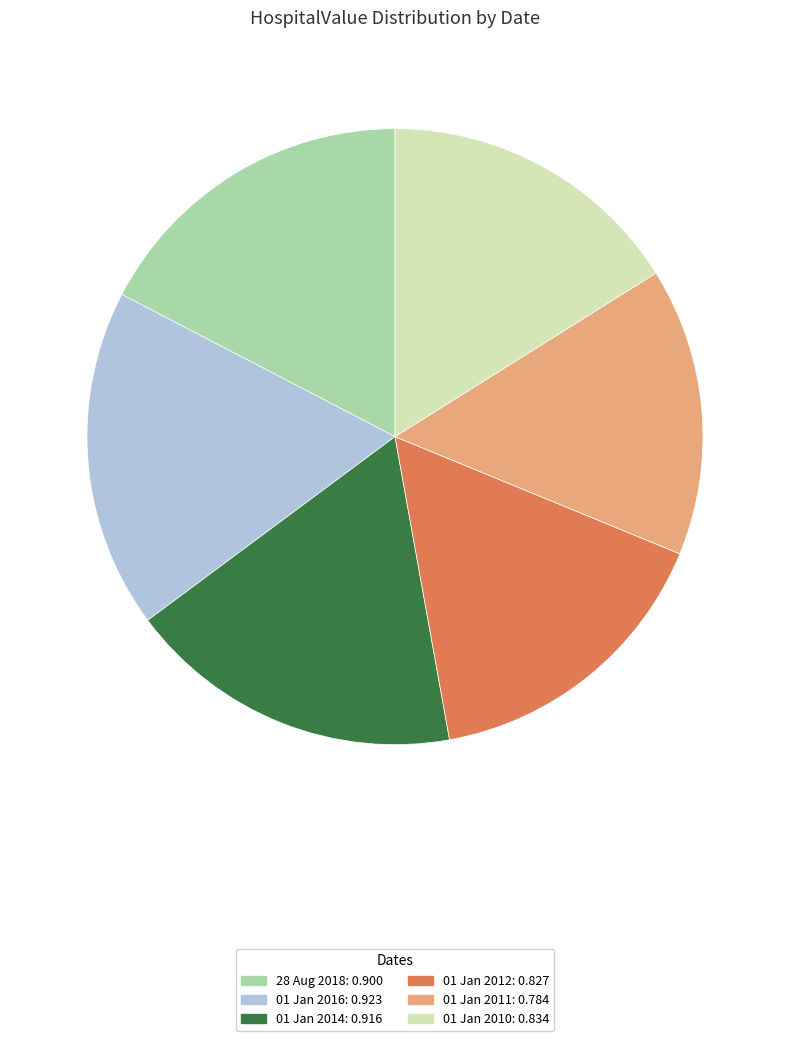

Does 01 Jan 2010 account for over 50% of the chart?

No